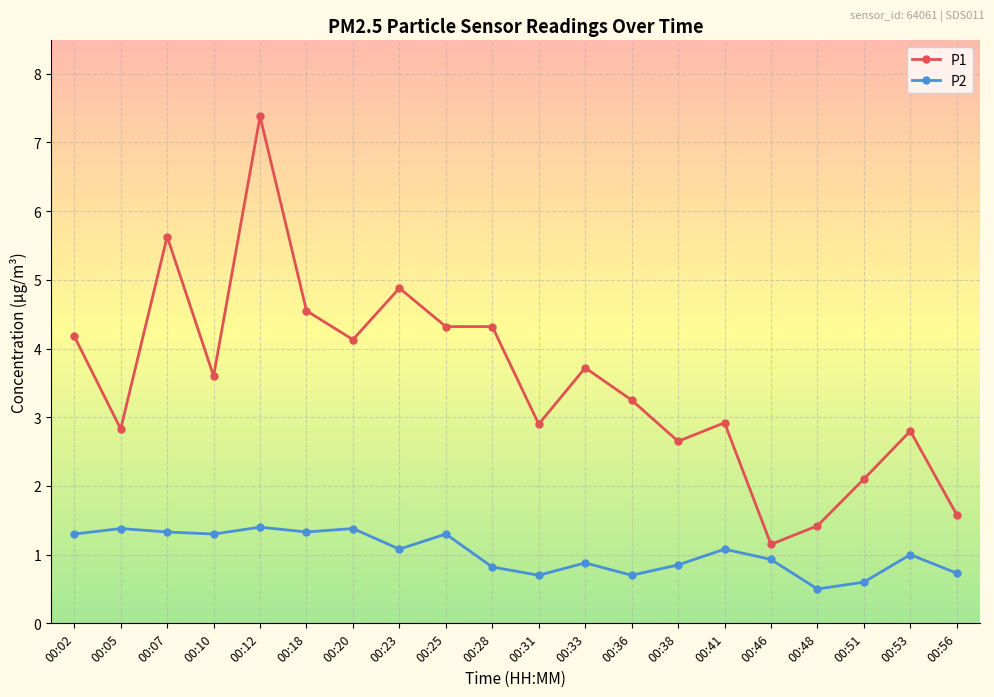

True or false: P2 and P1 intersect in this chart.

False